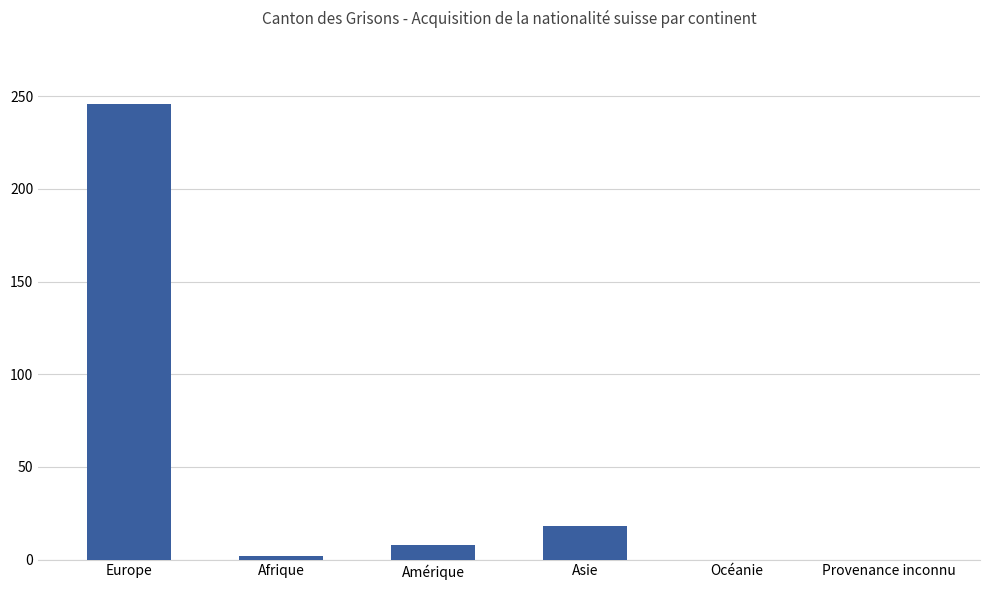

What is the approximate value at Amérique?

8